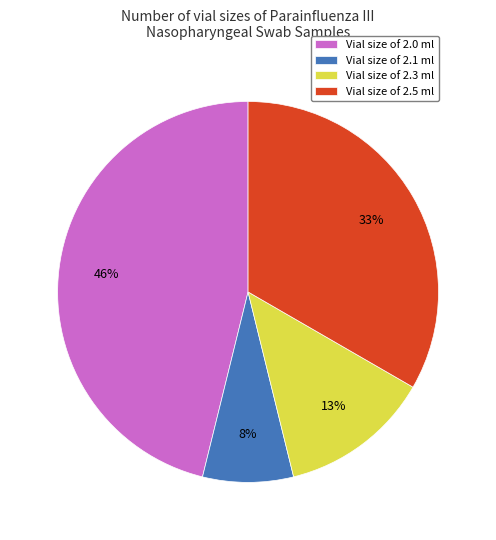

The Vial size of 2.5 ml slice represents 33% of the pie. True or false?

True